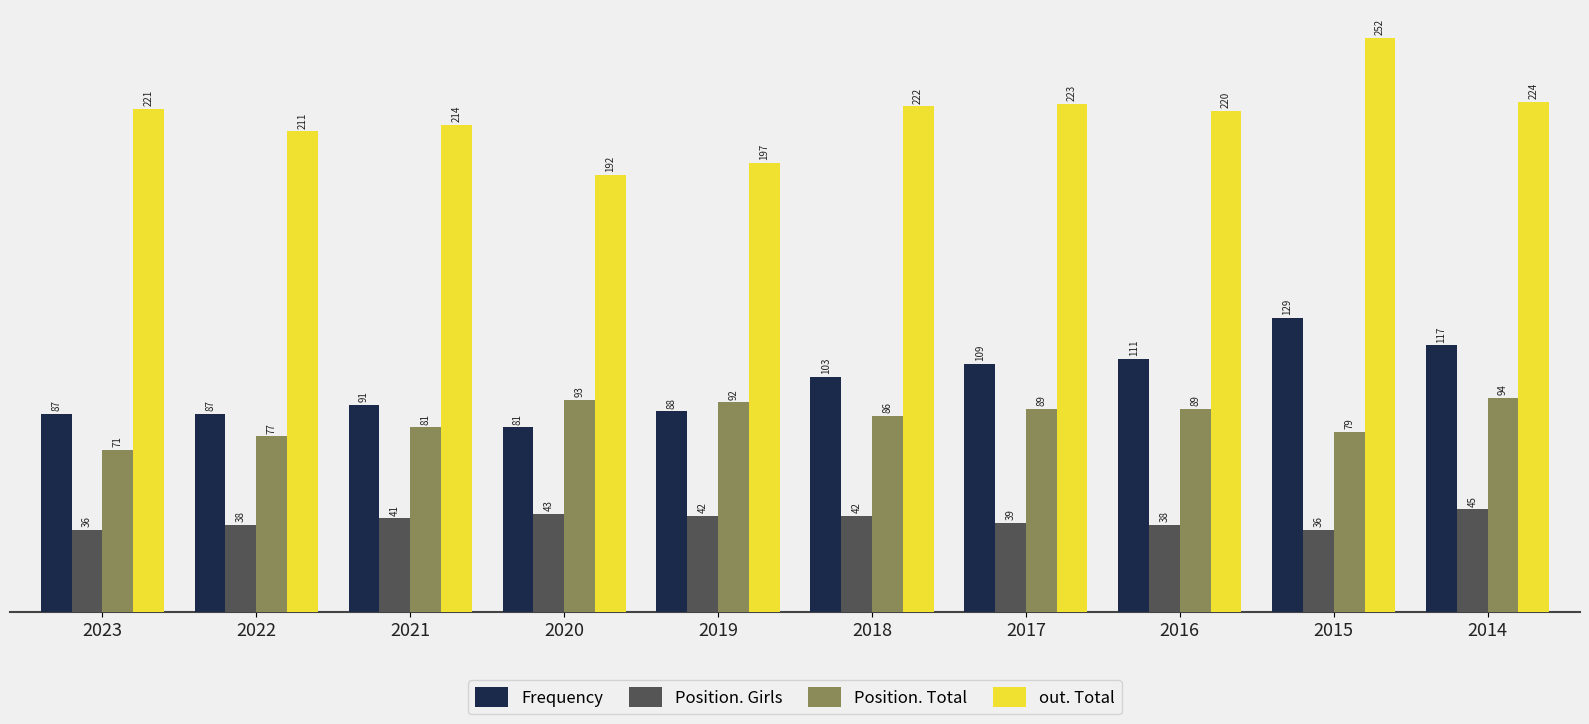

Which series has the largest total across all categories?

out. Total